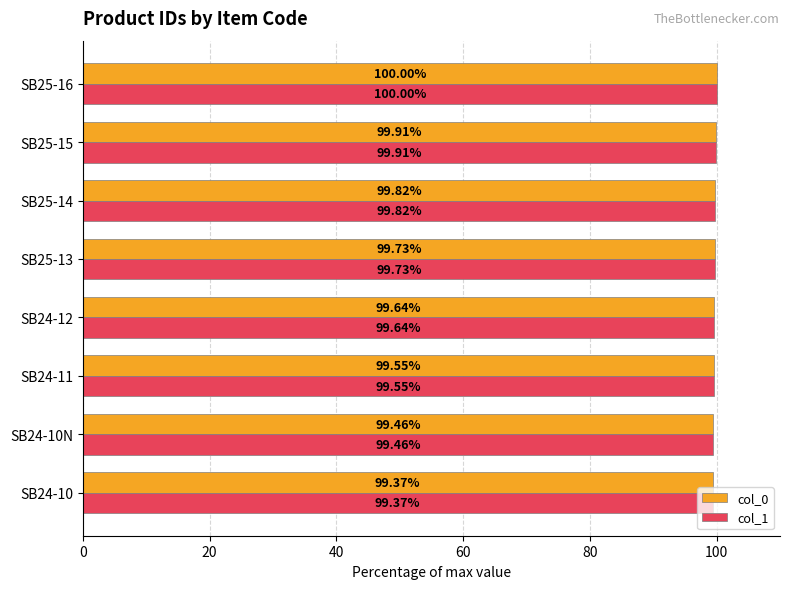

What is the difference between the maximum and minimum values in the col_0 series?

0.6